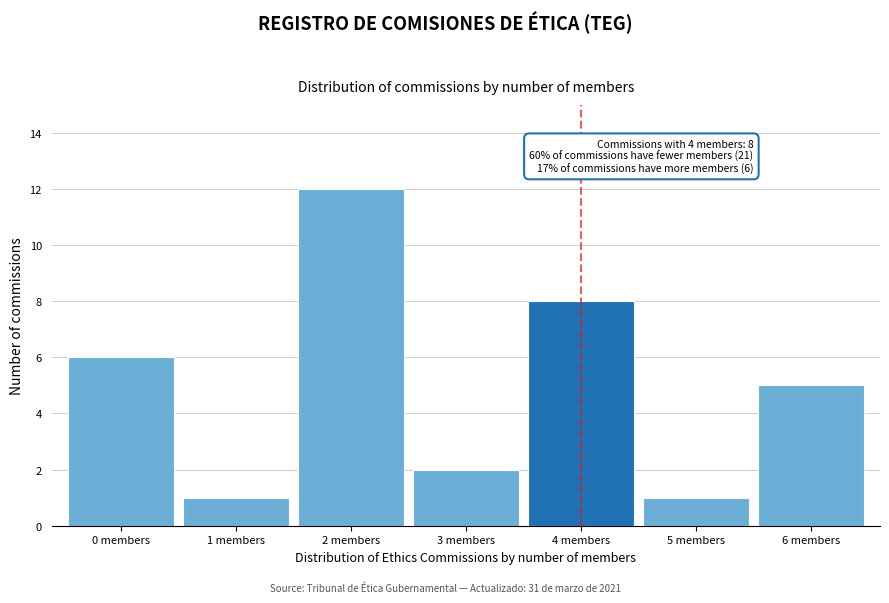

Reading left to right, list all the values displayed in this chart.

0 members=6	1 members=1	2 members=12	3 members=2	4 members=8	5 members=1	6 members=5